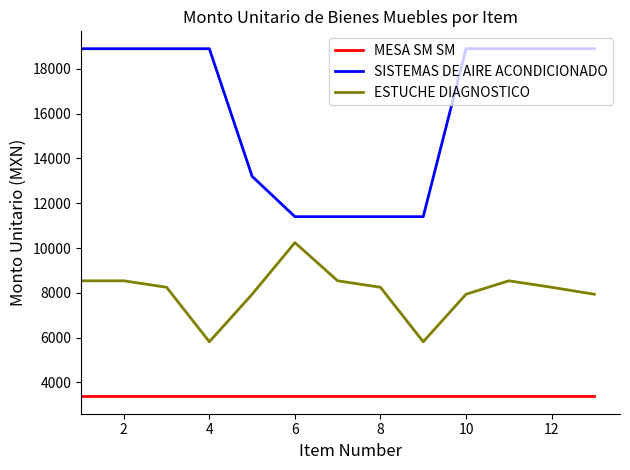

What is the minimum value shown in the chart?

3375.6